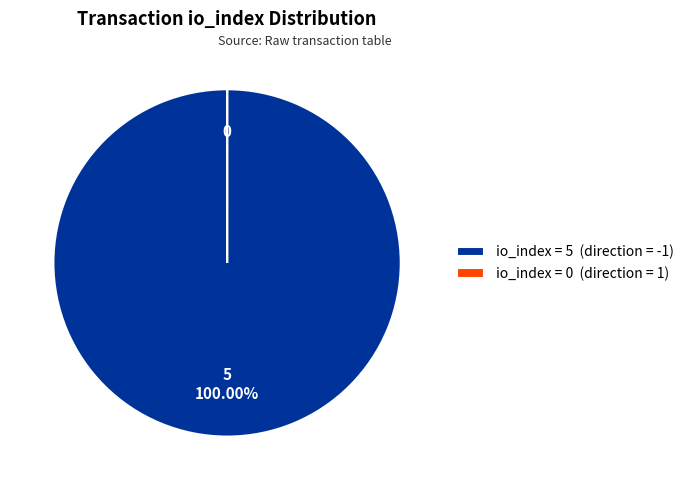

Which slice is the largest?

io_index = 5 (direction = -1)